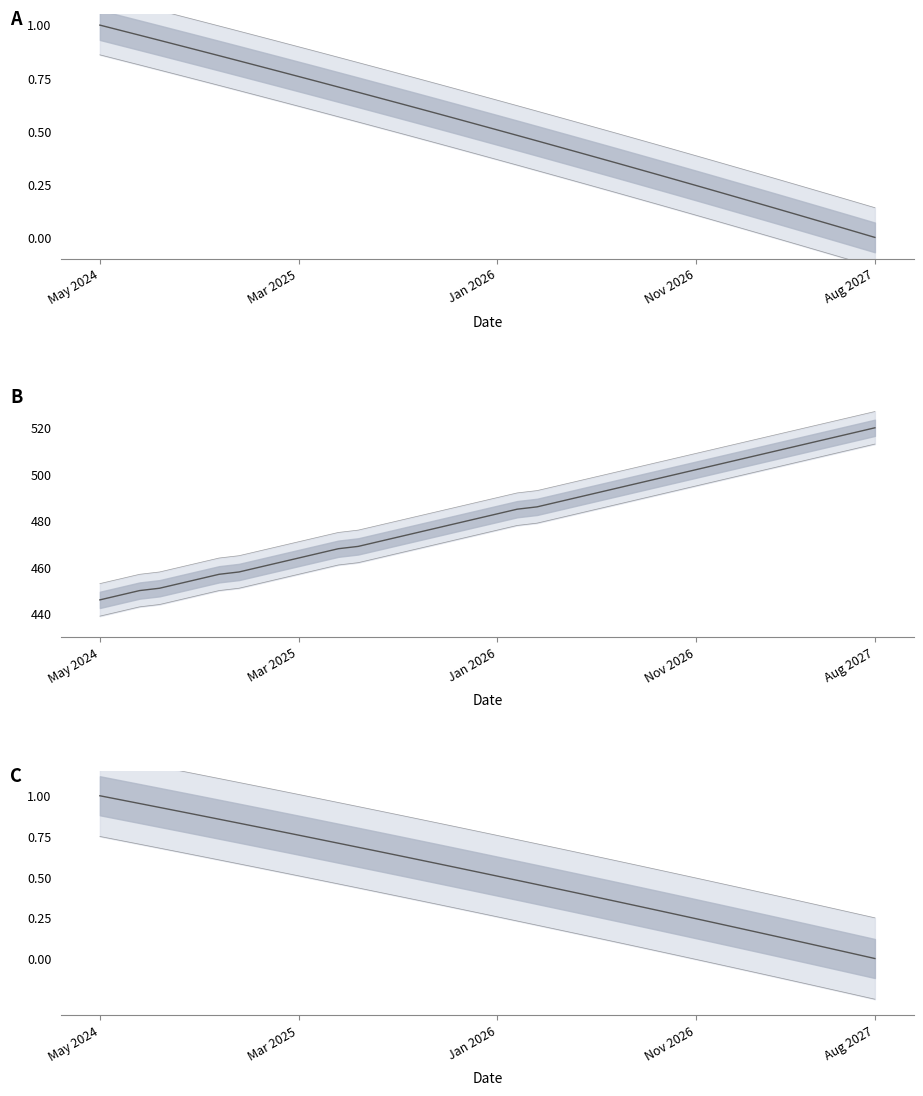

Is it true that Balance equals 0.4 at Oct 2024?

False